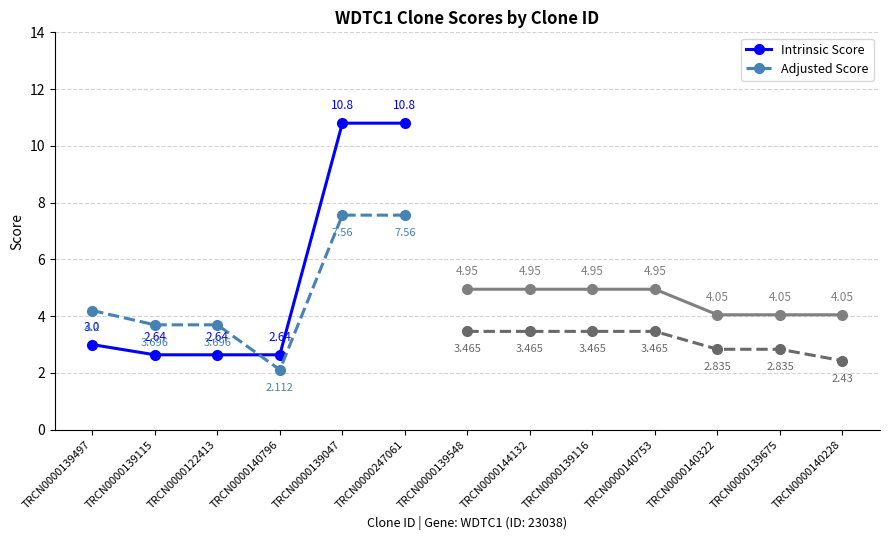

What is the maximum value shown in the chart?

10.8